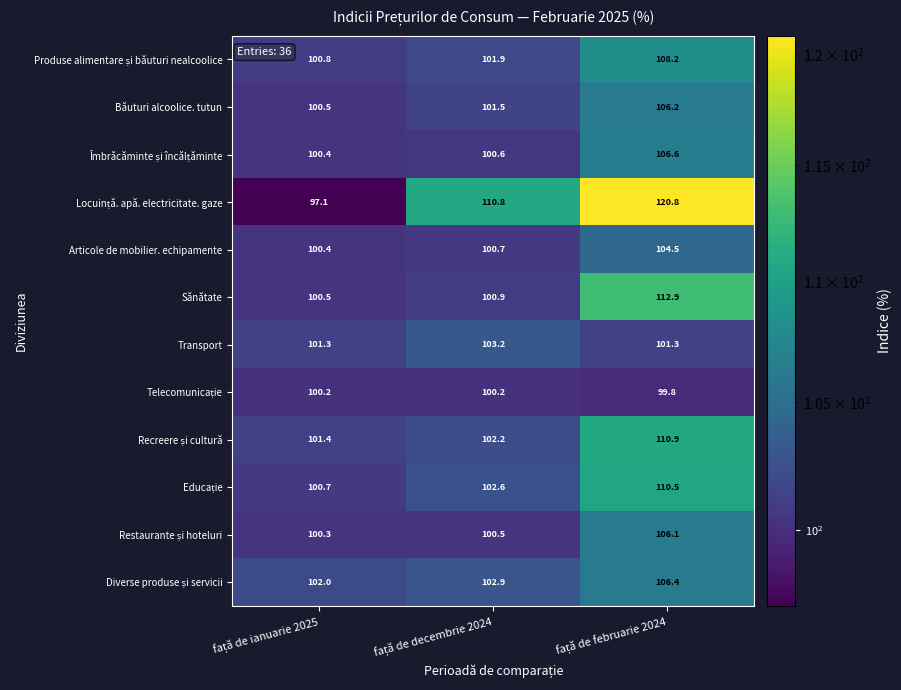

What is the difference between the maximum and minimum values in the Transport series?

1.9